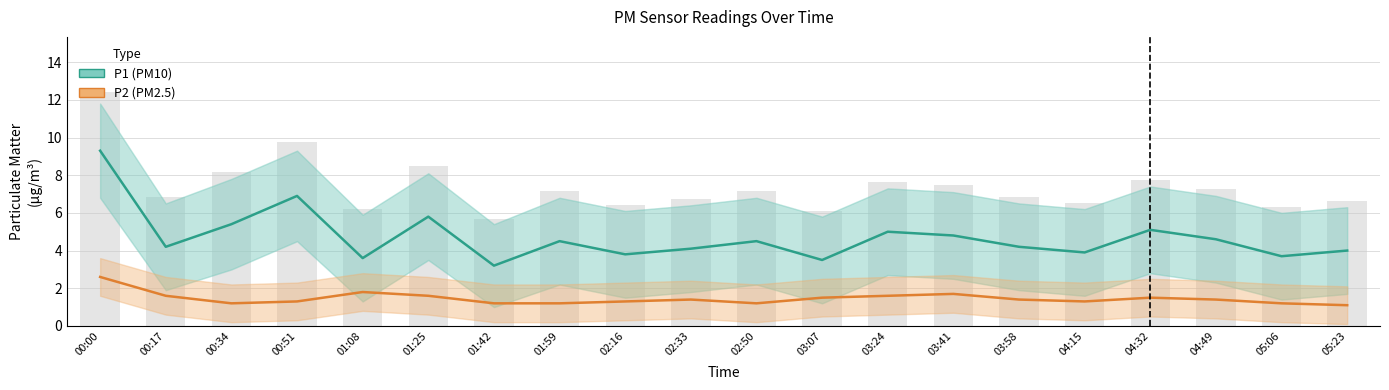

Which category has the lowest value across all series?

05:23